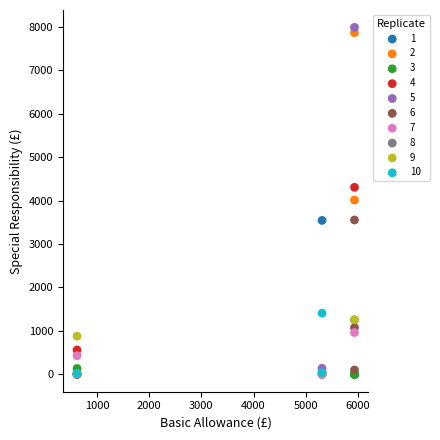

Which series reaches the maximum Y coordinate?

5